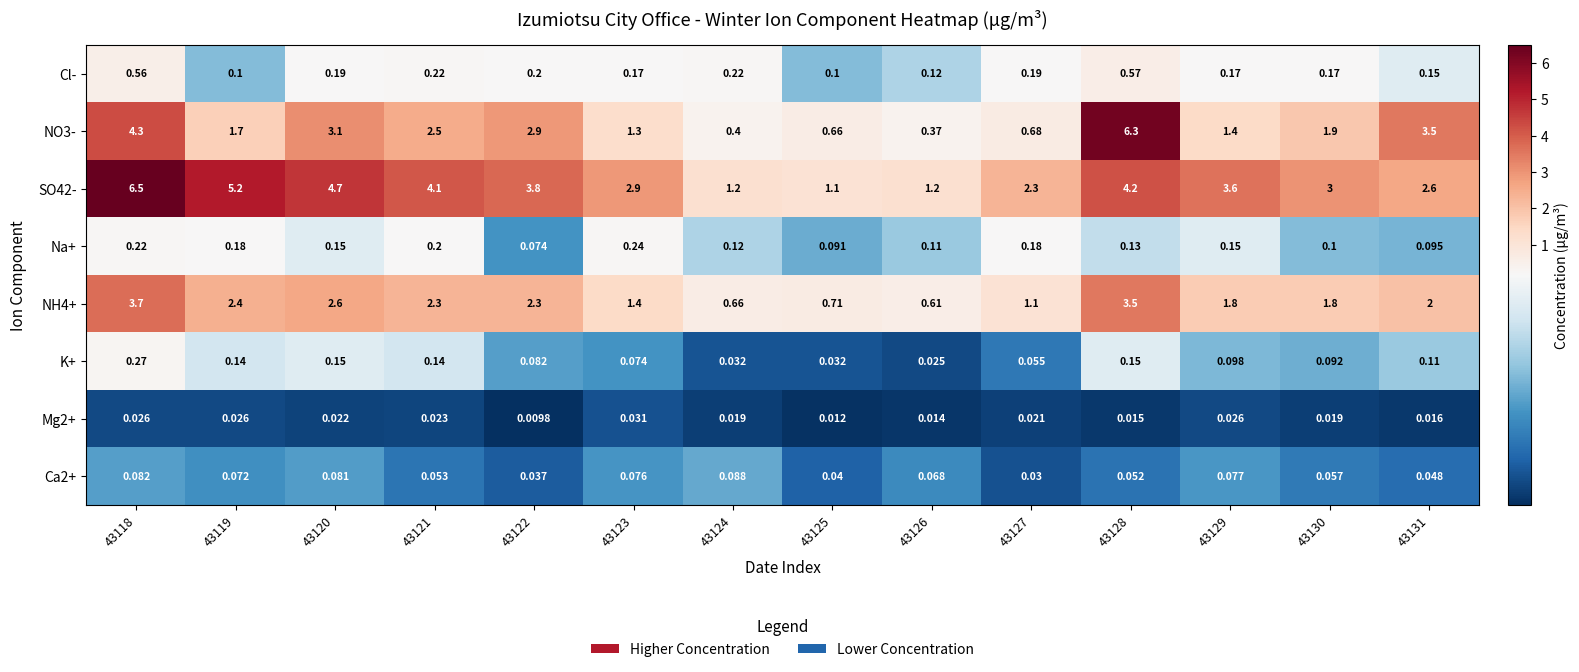

Is the value of SO42- at 43118 greater than the value of Ca2+ at 43128?

Yes